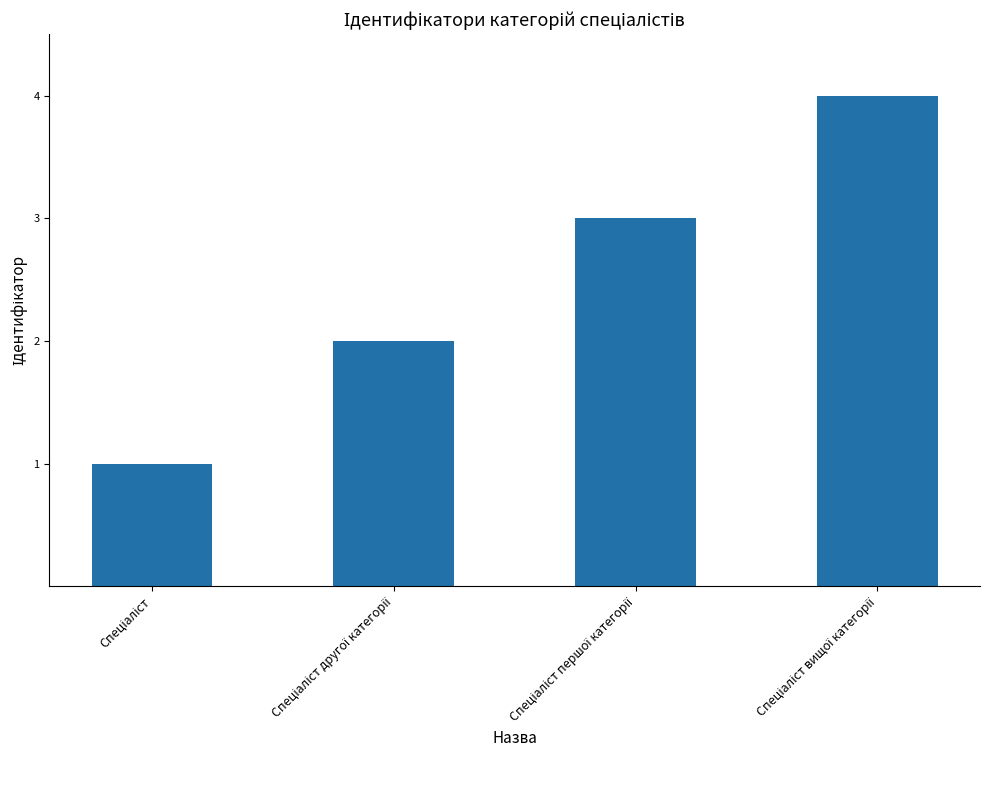

What is the maximum value shown in the chart?

4